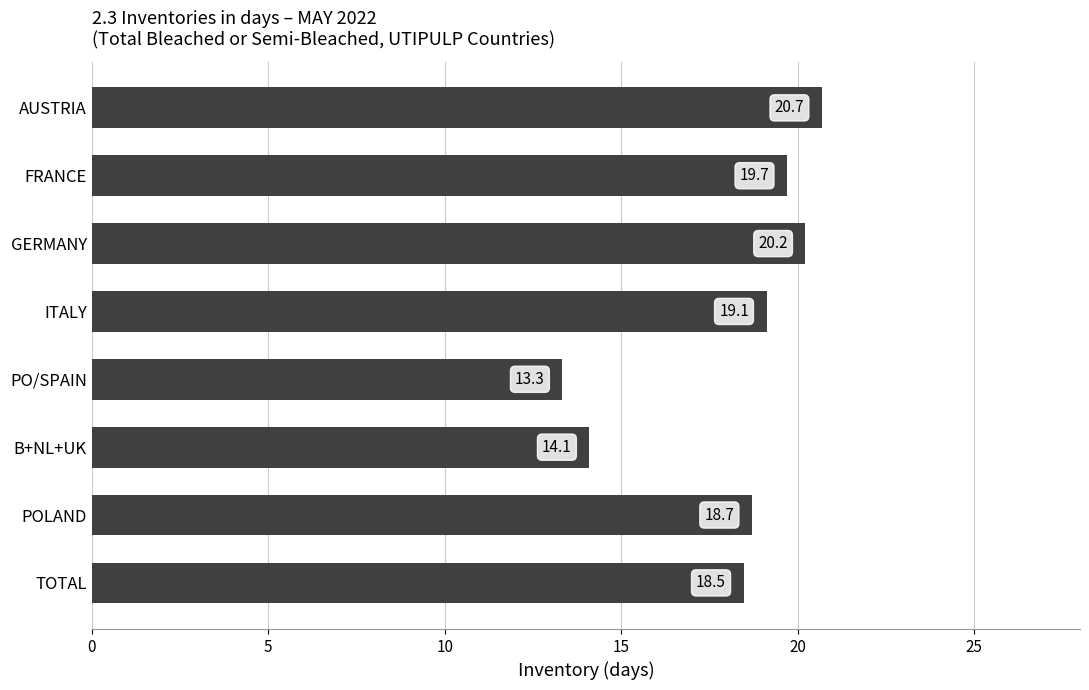

Which category has the lowest value across all series?

PO/SPAIN